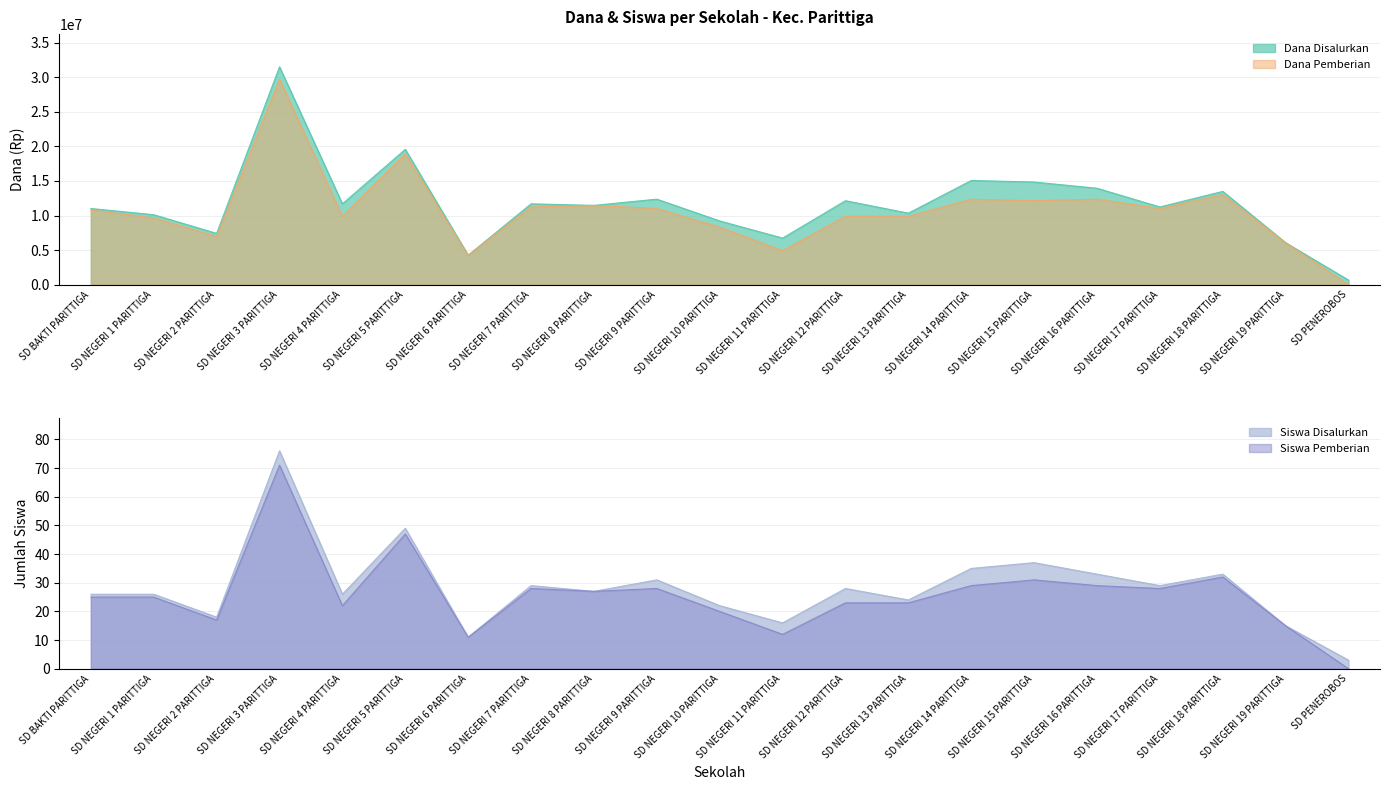

In Dana Pemberian, how many points are lower than both neighbors (excluding endpoints)?

6